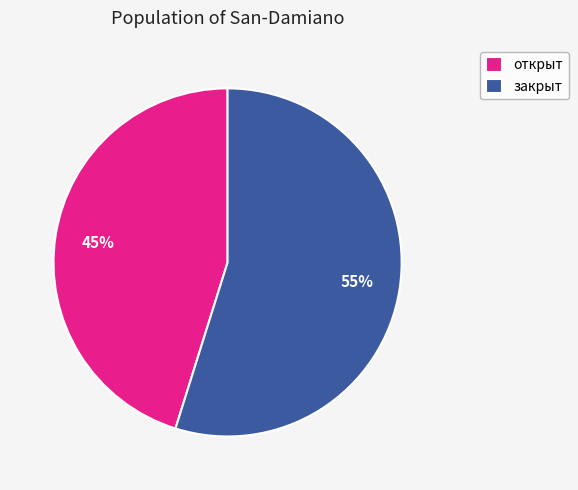

Combined, do закрыт and открыт account for over 50%?

Yes